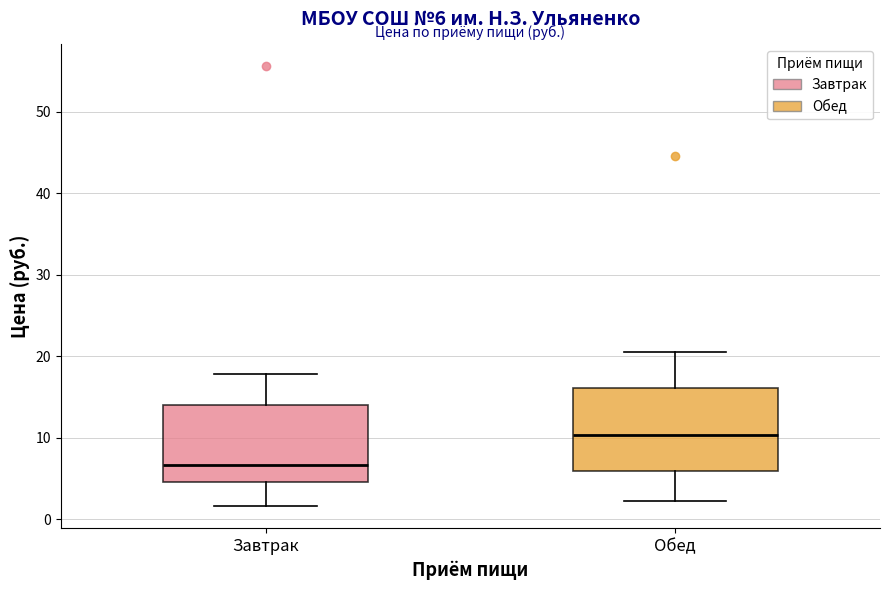

Which box's median line is the lowest?

Завтрак